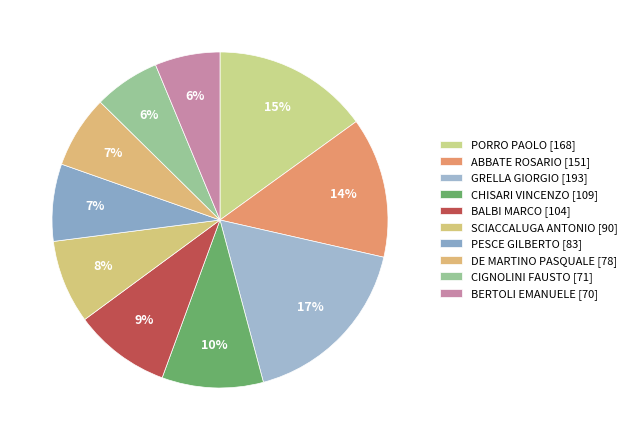

Rank the categories by value from lowest to highest.

BERTOLI EMANUELE, CIGNOLINI FAUSTO, DE MARTINO PASQUALE, PESCE GILBERTO, SCIACCALUGA ANTONIO, BALBI MARCO, CHISARI VINCENZO, ABBATE ROSARIO, PORRO PAOLO, GRELLA GIORGIO